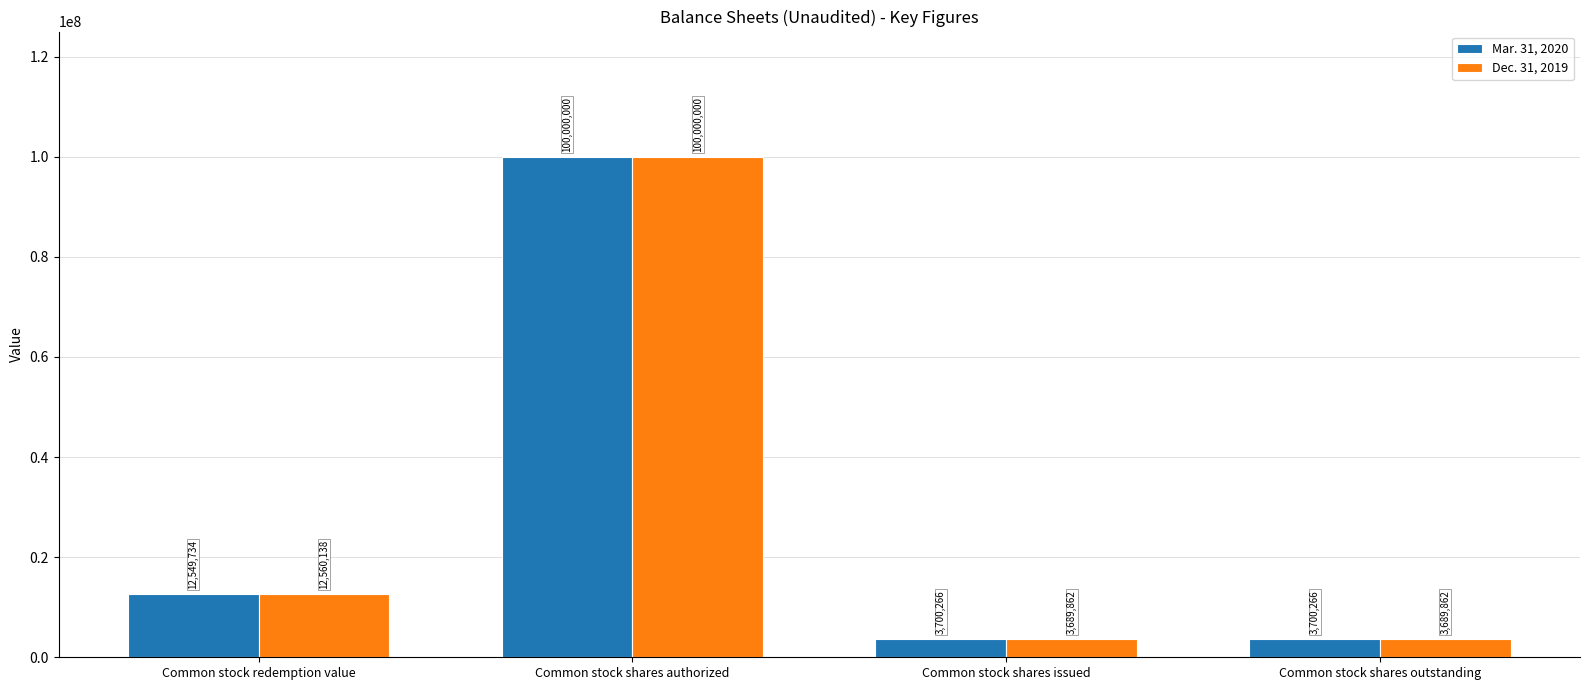

What are all the series names shown in the legend?

Mar. 31, 2020, Dec. 31, 2019